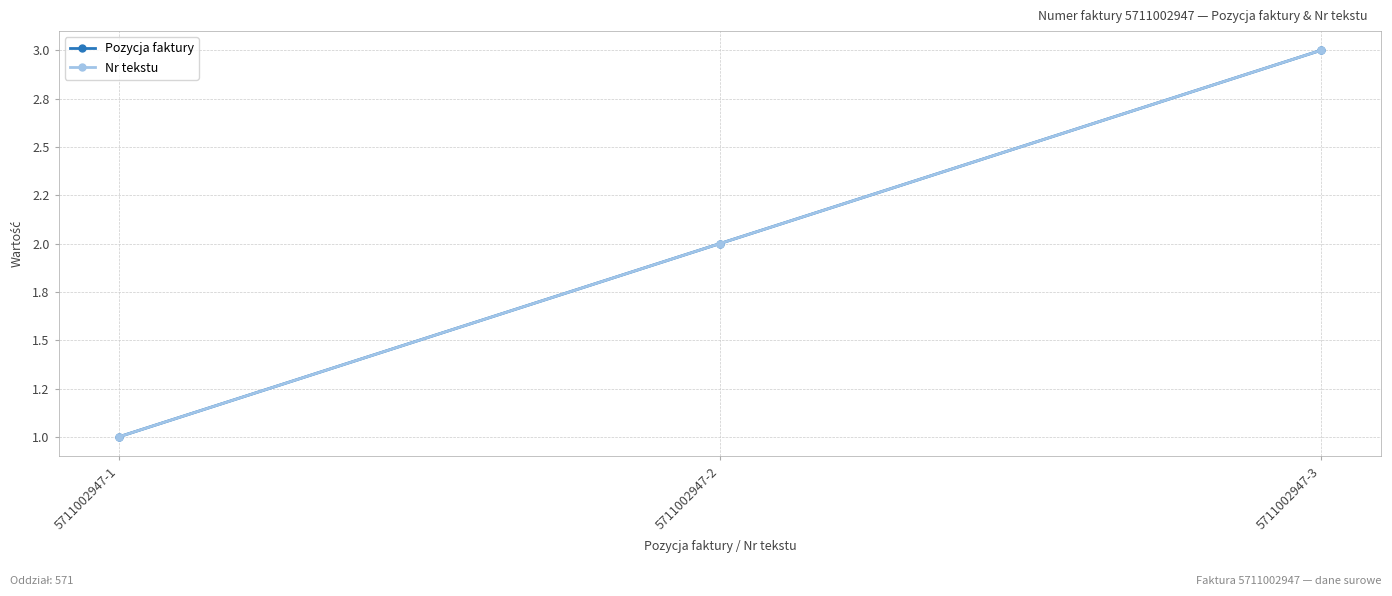

At which category is the sum across all series the highest?

5711002947-3